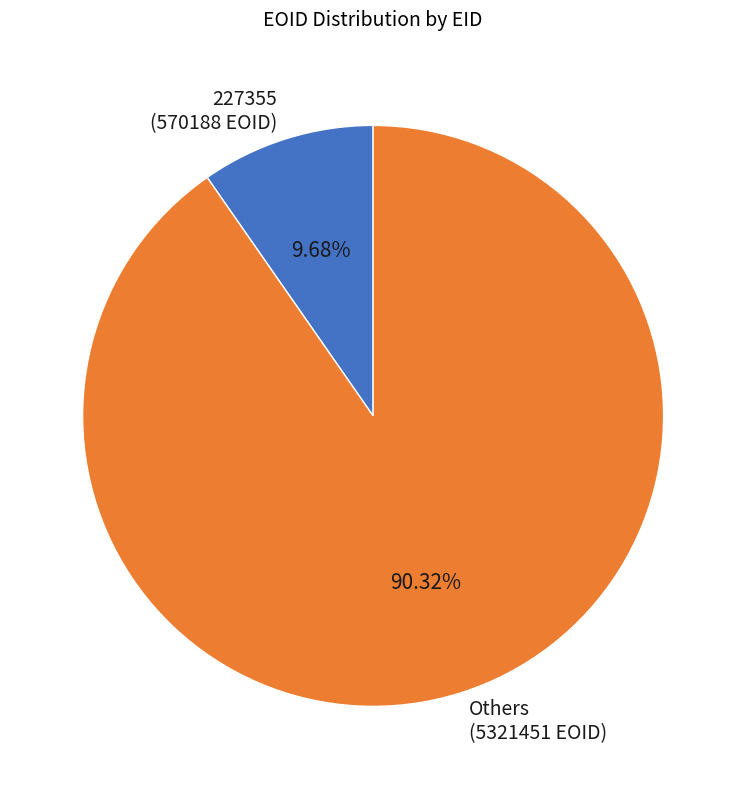

Which has a higher value, 227355 (570188 EOID) or Others (5321451 EOID)?

Others (5321451 EOID)